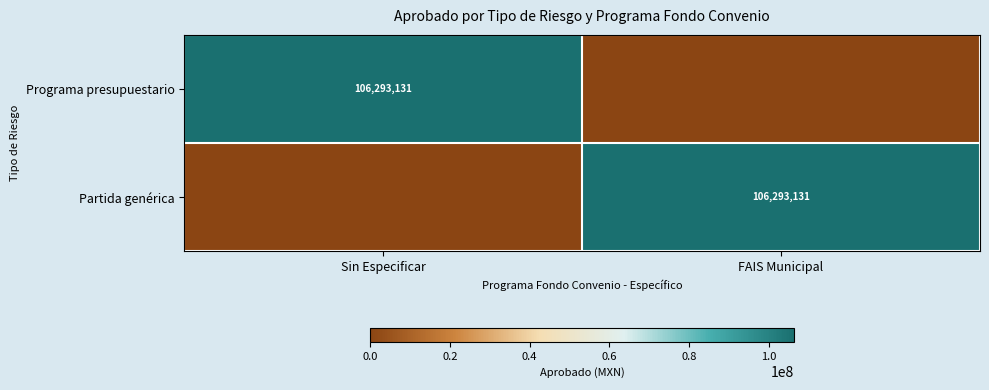

The Partida genérica series shows 106293131 at FAIS Municipal. True or false?

True